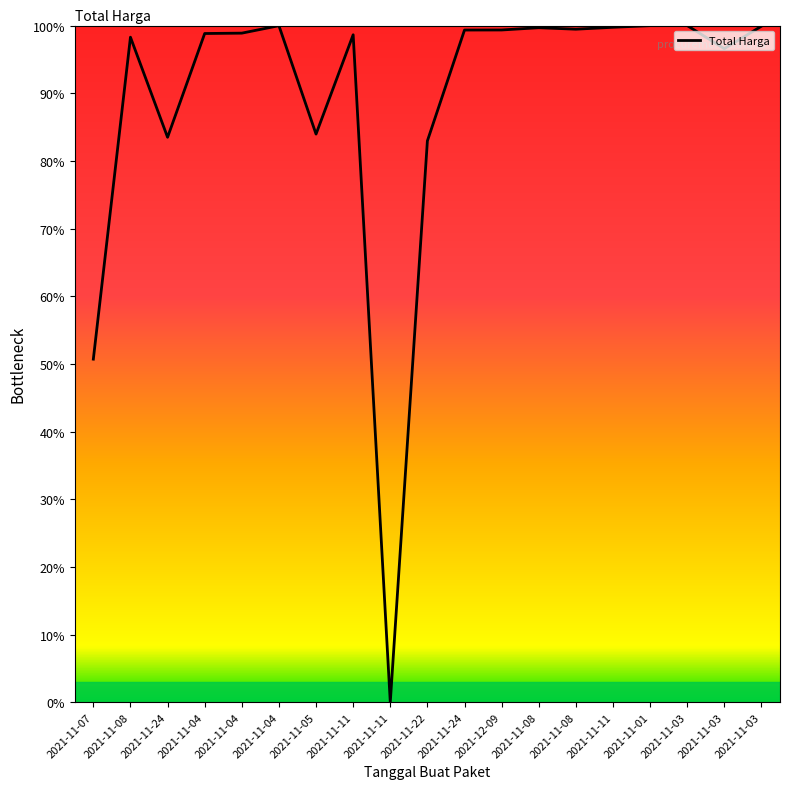

List the labels in order of value, smallest first.

2021-11-11, 2021-11-07, 2021-11-22, 2021-11-24, 2021-11-05, 2021-11-03, 2021-11-08, 2021-11-11, 2021-11-04, 2021-11-04, 2021-11-24, 2021-12-09, 2021-11-08, 2021-11-08, 2021-11-11, 2021-11-03, 2021-11-04, 2021-11-01, 2021-11-03